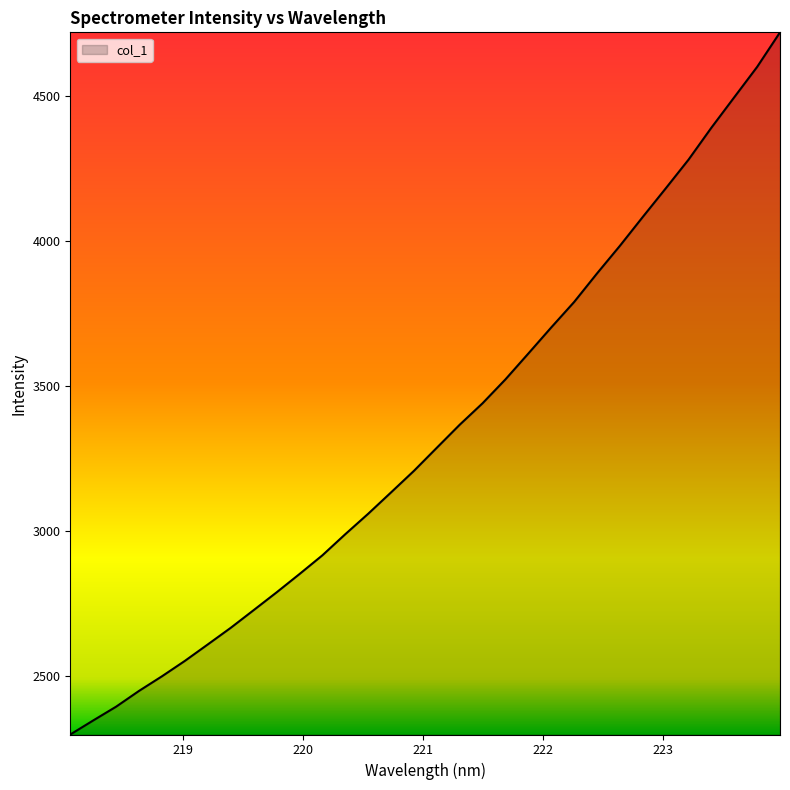

What is the difference between the maximum and minimum values?

2422.1